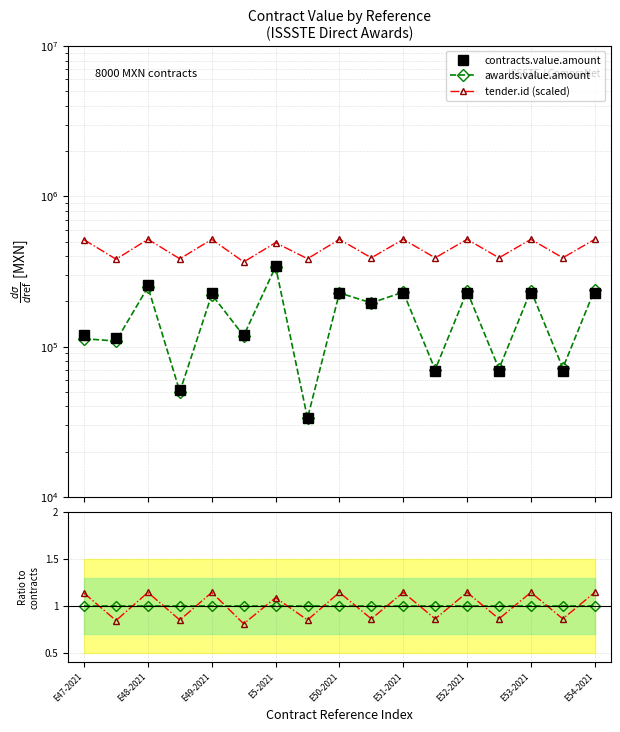

What is the average value of the contracts.value.amount series?

165165.4